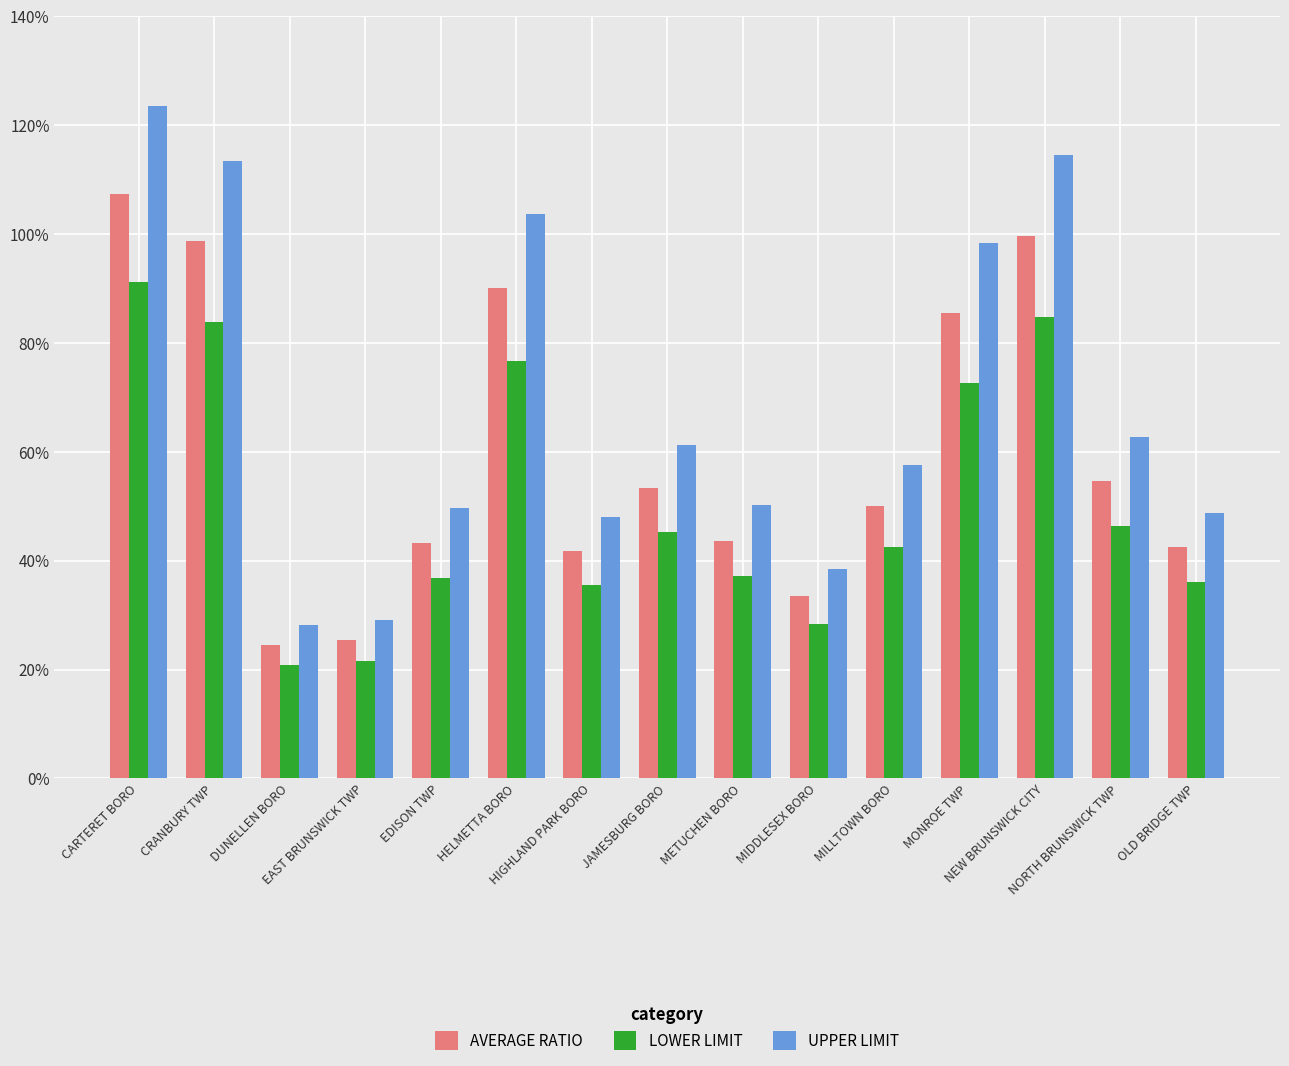

What is the difference between the second highest and second lowest values in the LOWER LIMIT series?

63.2